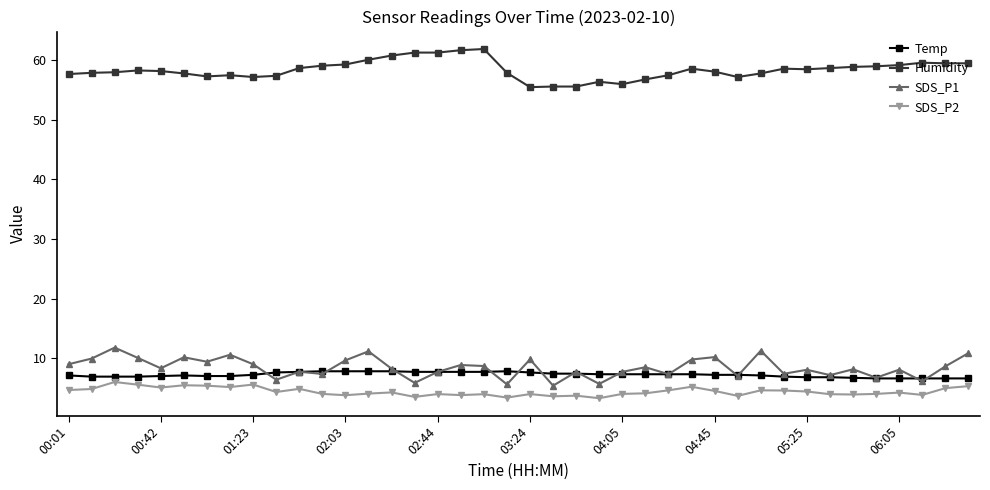

Which series has the largest total across all categories?

Humidity